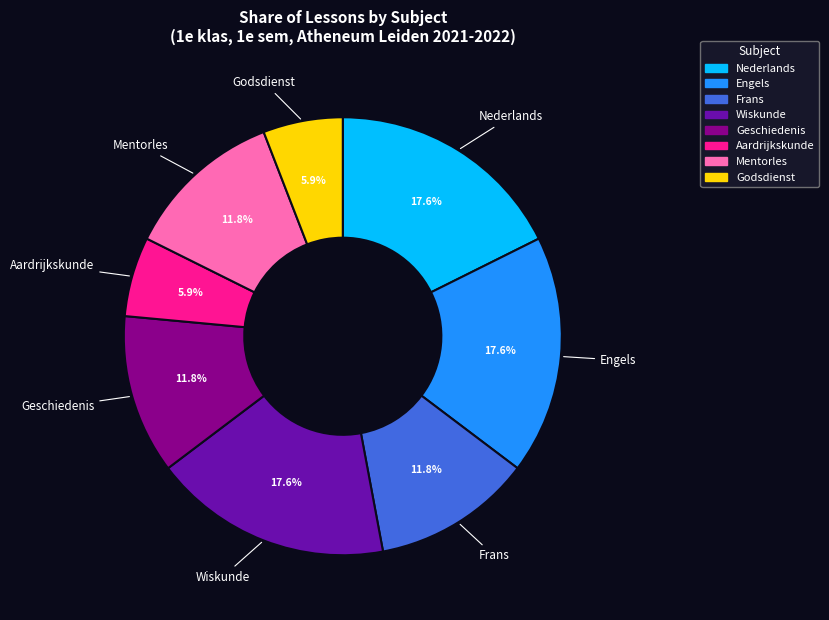

Count the number of slices in the pie.

8